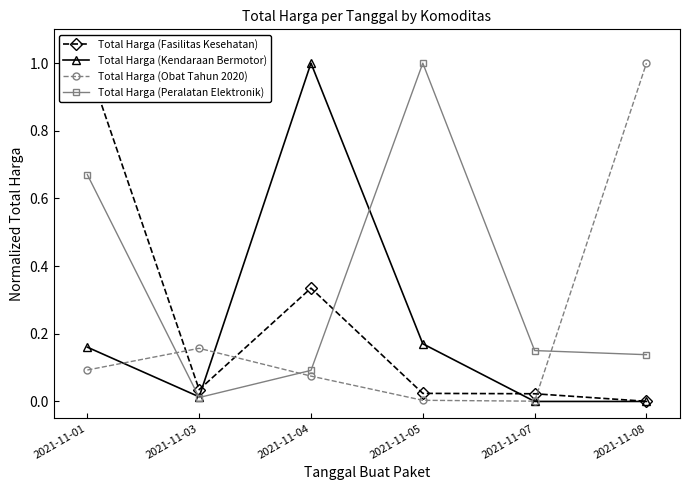

What is the difference between the highest and lowest values at 2021-11-04?

0.9